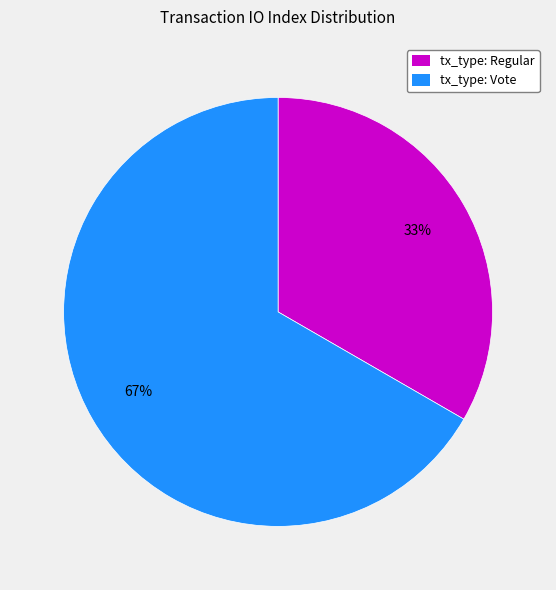

Which category accounts for the majority?

tx_type: Vote